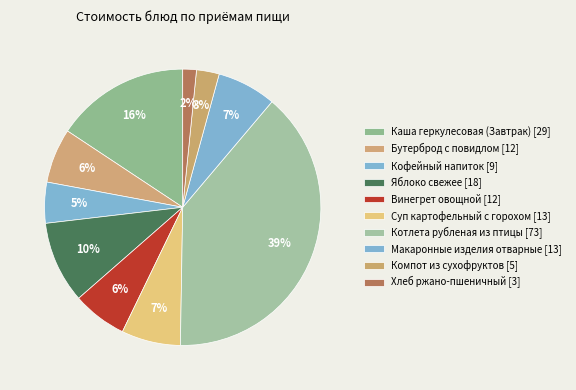

Which category has the smallest portion of the pie?

Хлеб ржано-пшеничный